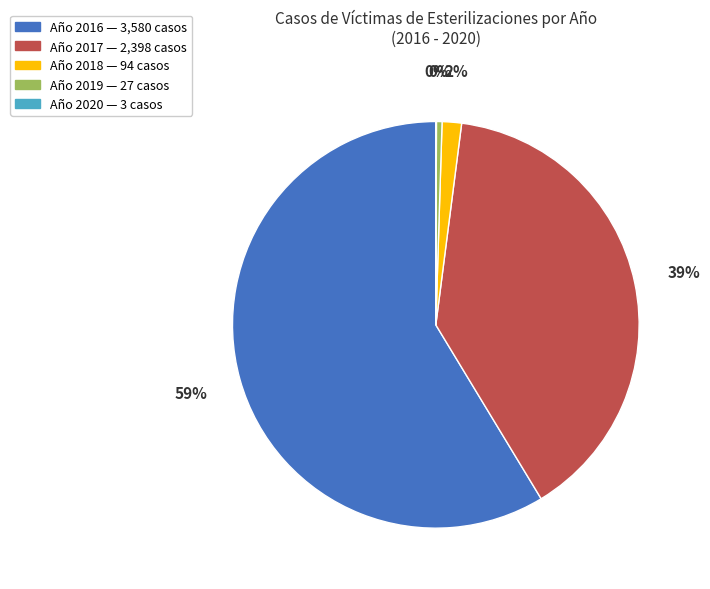

To the nearest percent, what is the average slice percentage?

20%